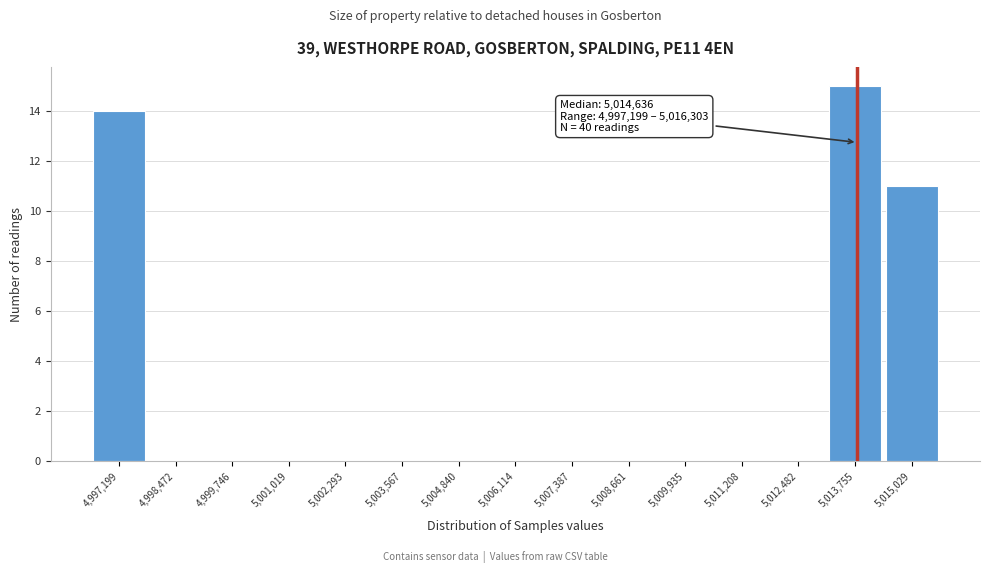

Reading left to right, what are all the values shown in this chart?

4,997,199=14	4,998,472=0	4,999,746=0	5,001,019=0	5,002,293=0	5,003,567=0	5,004,840=0	5,006,114=0	5,007,387=0	5,008,661=0	5,009,935=0	5,011,208=0	5,012,482=0	5,013,755=15	5,015,029=11